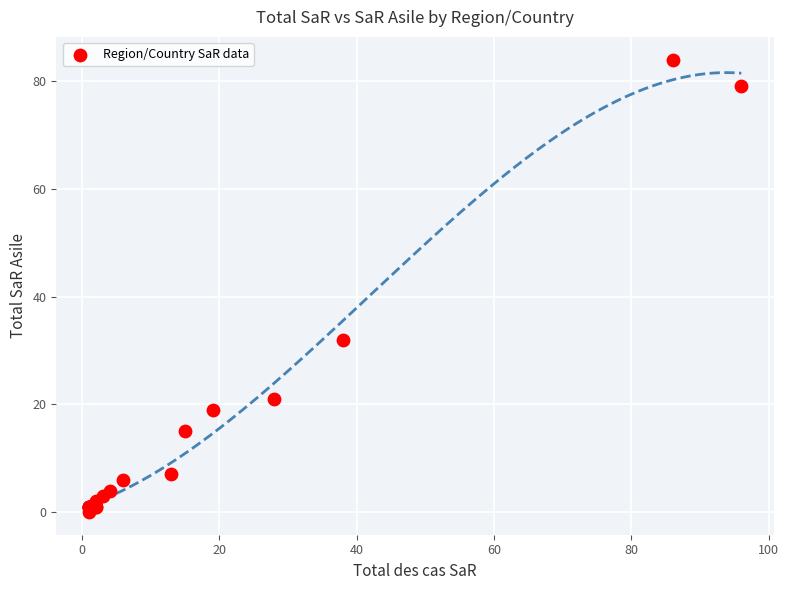

What Y value in the scatter plot is closest to 42?

32